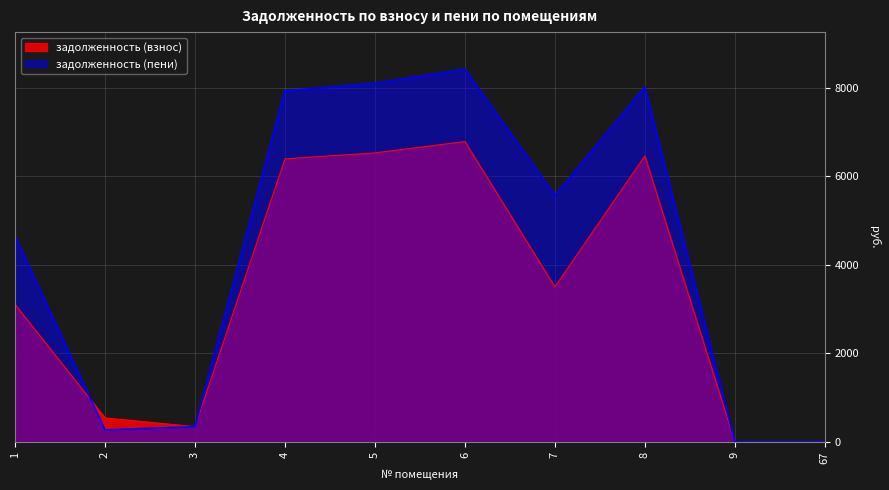

How many times do задолженность (взнос) and задолженность (пени) cross each other?

2